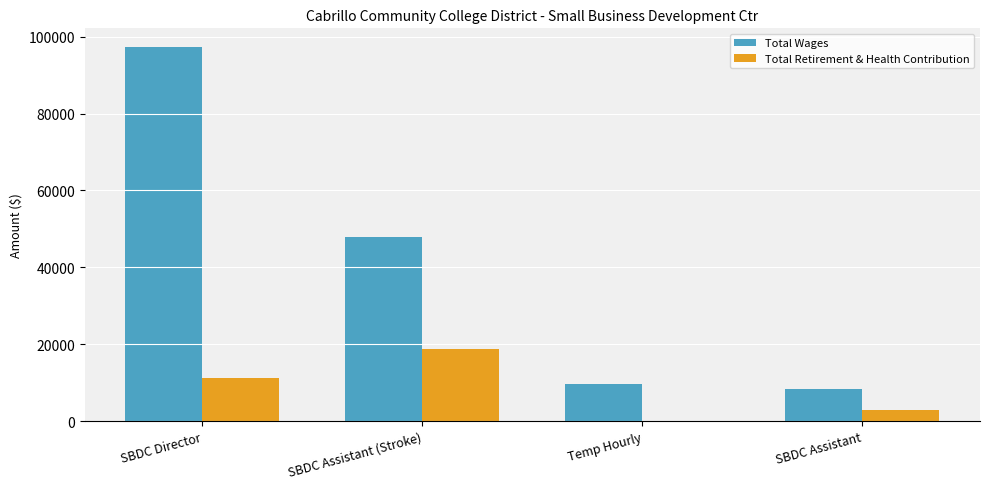

Which series changed the most between SBDC Director and SBDC Assistant?

Total Wages